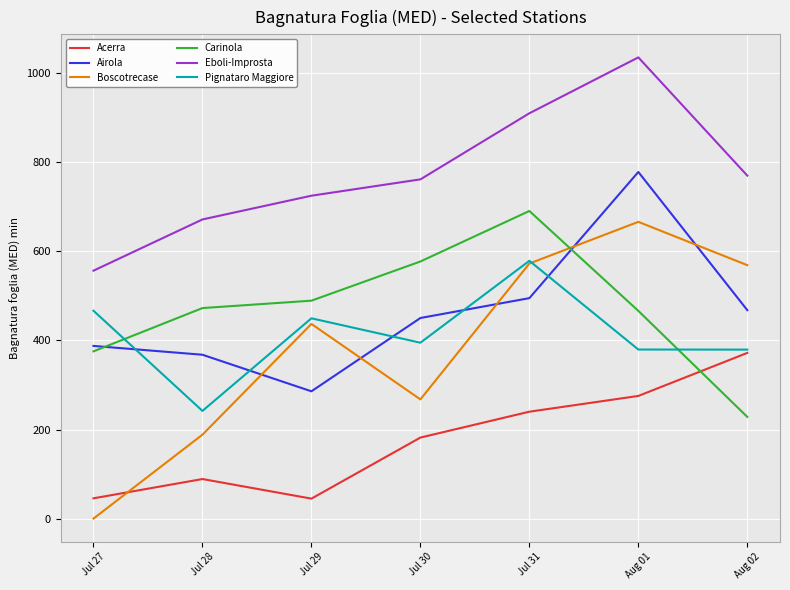

Rank the series at Jul 29 from lowest to highest value.

Acerra, Airola, Boscotrecase, Pignataro Maggiore, Carinola, Eboli-Improsta